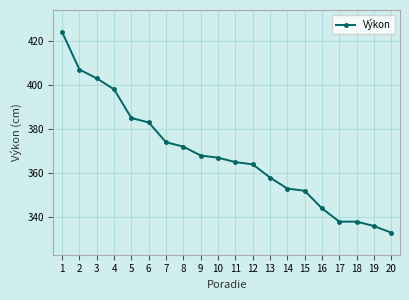

What is the sum of the values at 20 and 12?

697